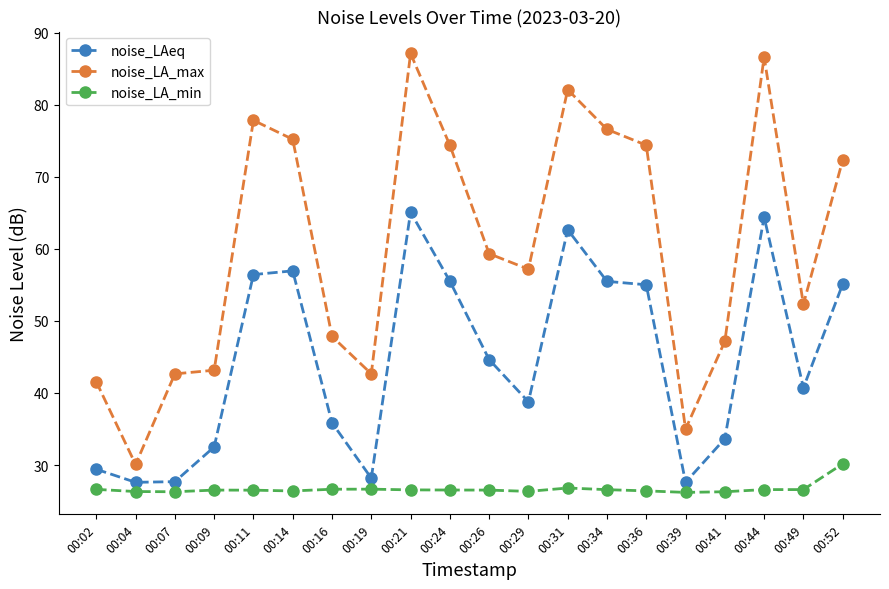

What is the difference between the maximum and minimum values in the noise_LA_min series?

4.0